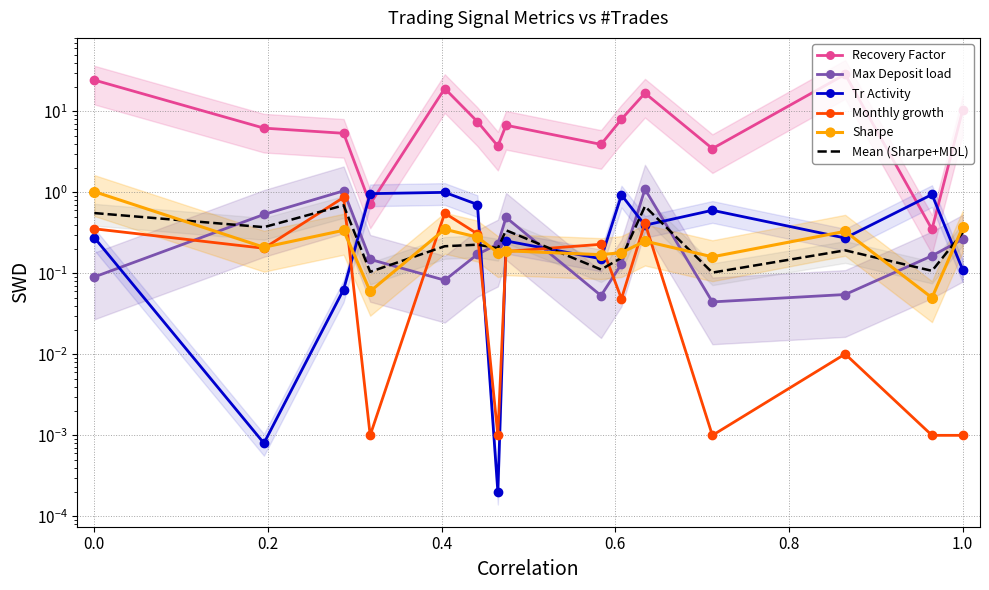

How many series are shown in this chart?

6